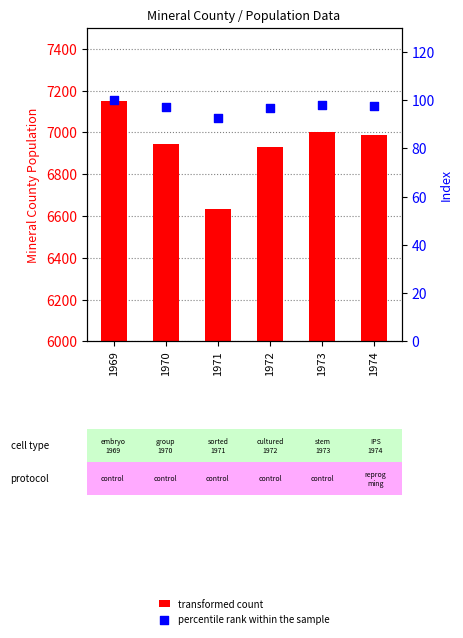

What is the total value across all series at 1969?

7250.0